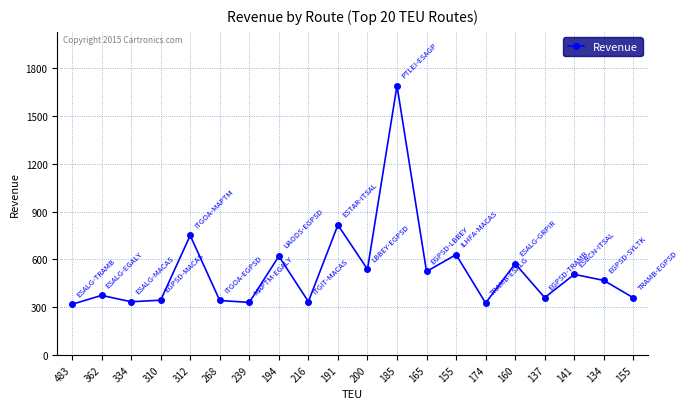

Reading right to left, transcribe all the data shown in this chart.

359	468	506	360	573	326	630	524	1690	538	816	335	620	330	342	750	344	334	374	318